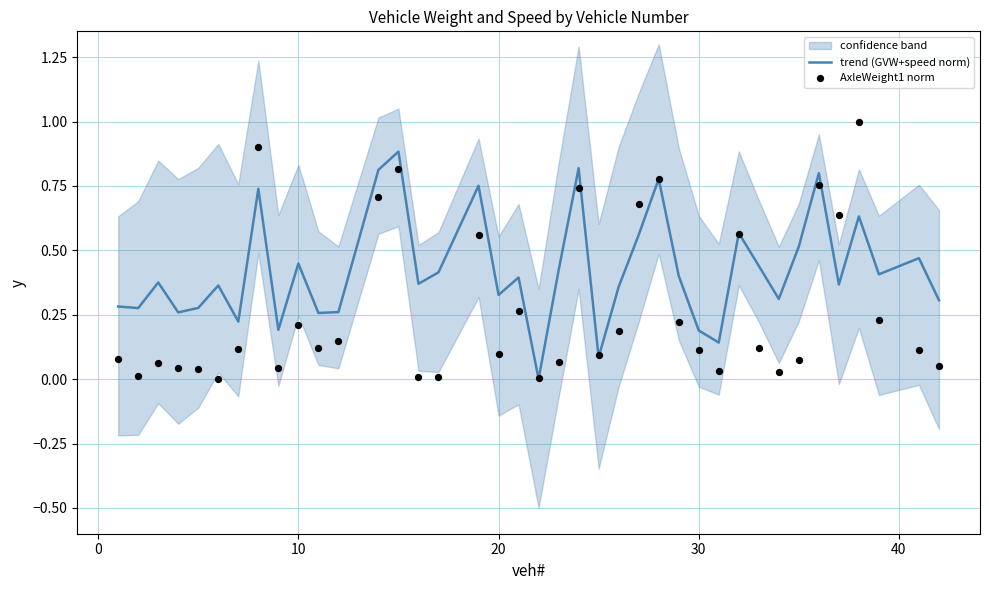

Which series has the largest total across all categories?

trend (GVW+speed norm)